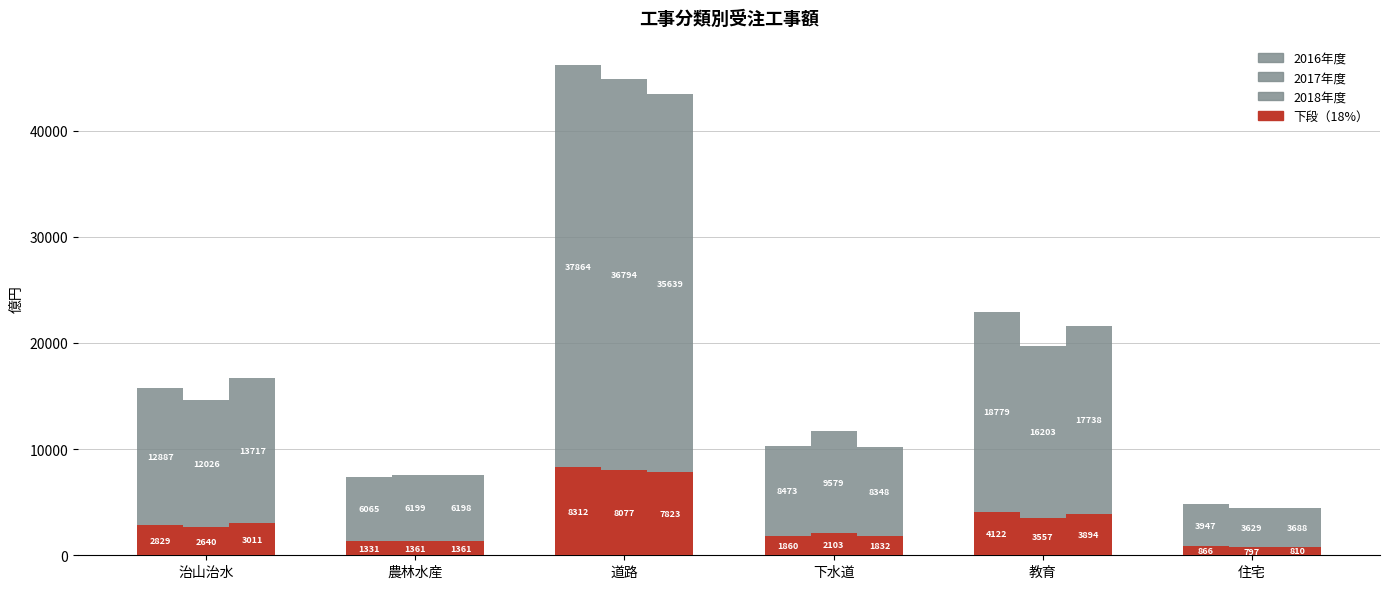

What is the value of the 2018年度 bar at the 2nd from the left?

6198.3